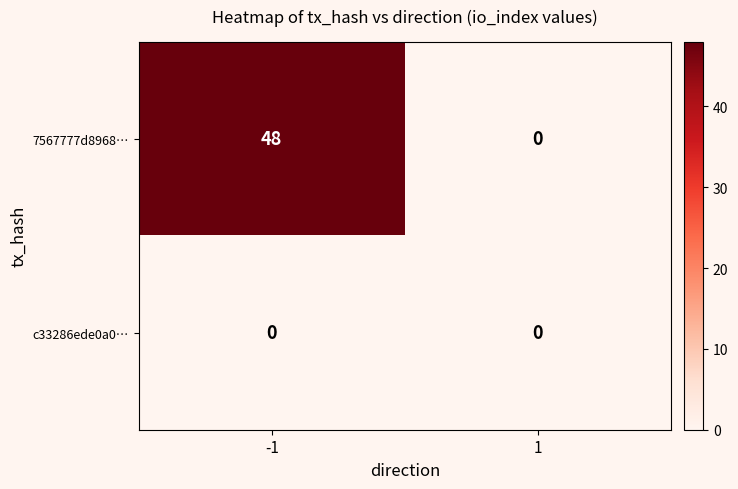

Reading left to right, what are all the values shown in this chart?

7567777d8968…: 48	0
c33286ede0a0…: 0	0